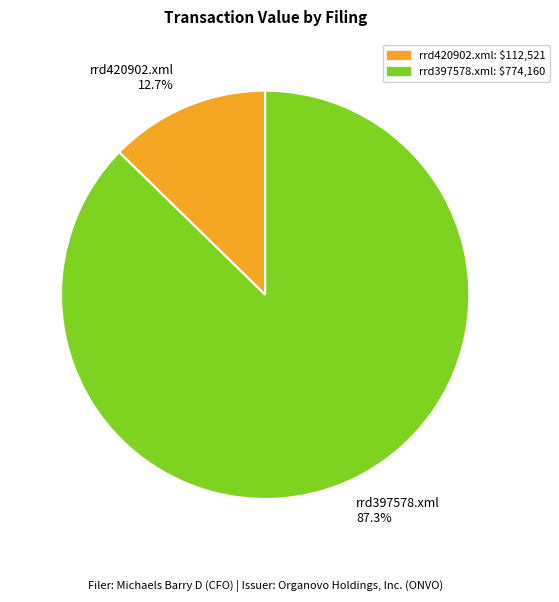

Combined, do rrd420902.xml and rrd397578.xml account for over 50%?

Yes